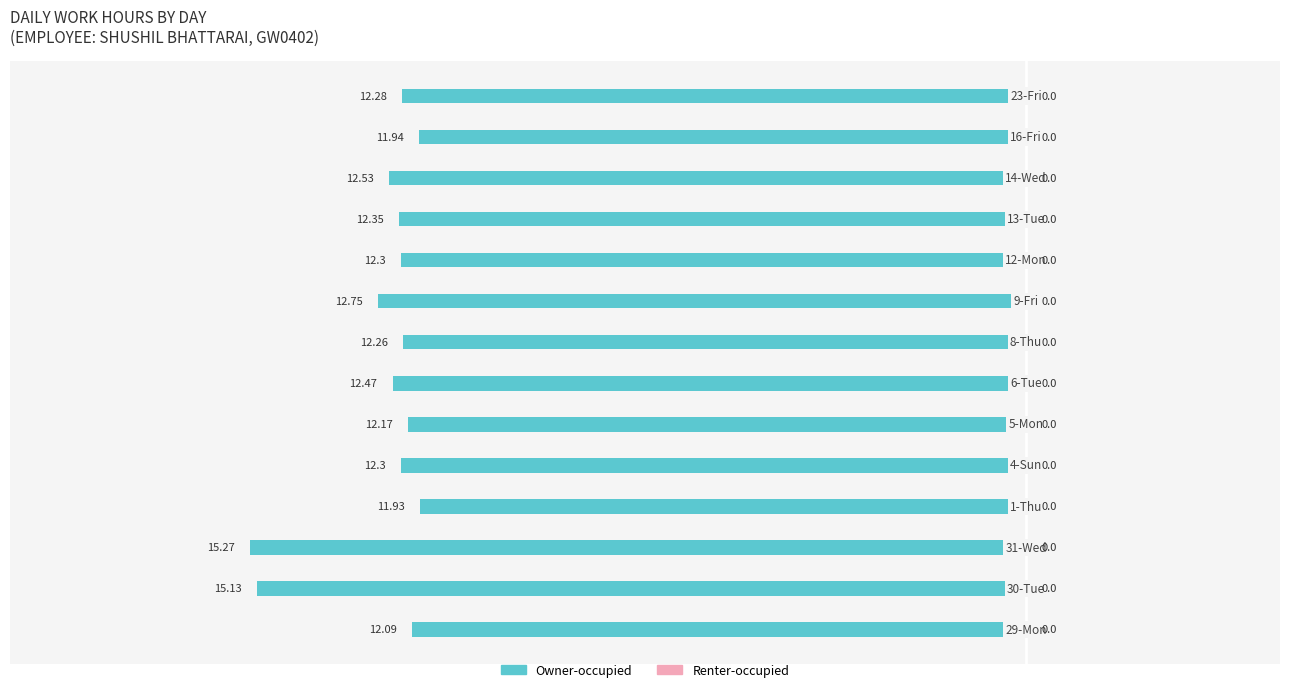

How many bars are there in total?

14